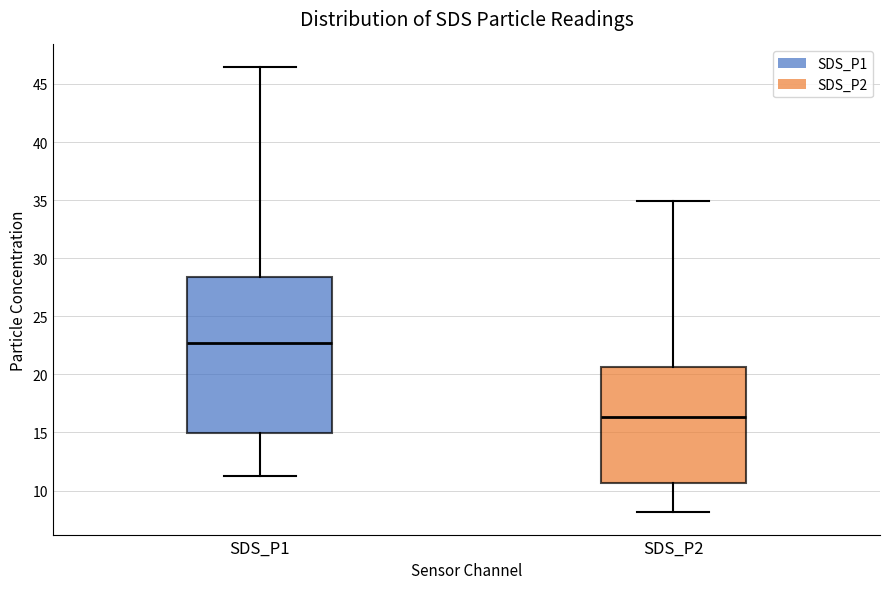

Reading left to right, transcribe this box plot: for each box, give where its median line is, the range the box spans, and where its two whiskers end, as read against the y-axis. The values are not printed on the chart, so give them approximately, as read against the axis.

SDS_P1: median 22.5, box 15.0 to 28.5, whiskers 11.0 to 46.5
SDS_P2: median 16.5, box 10.5 to 20.5, whiskers 8.0 to 35.0